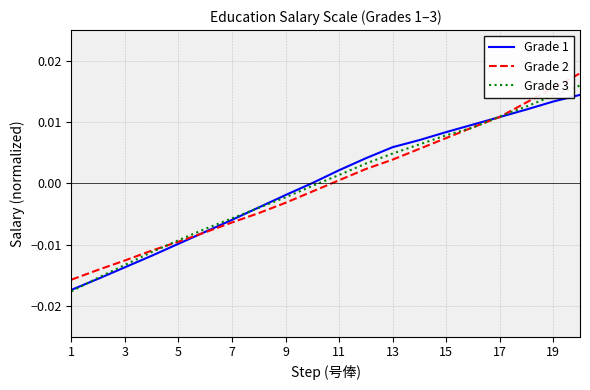

How many lines are shown in the chart?

3